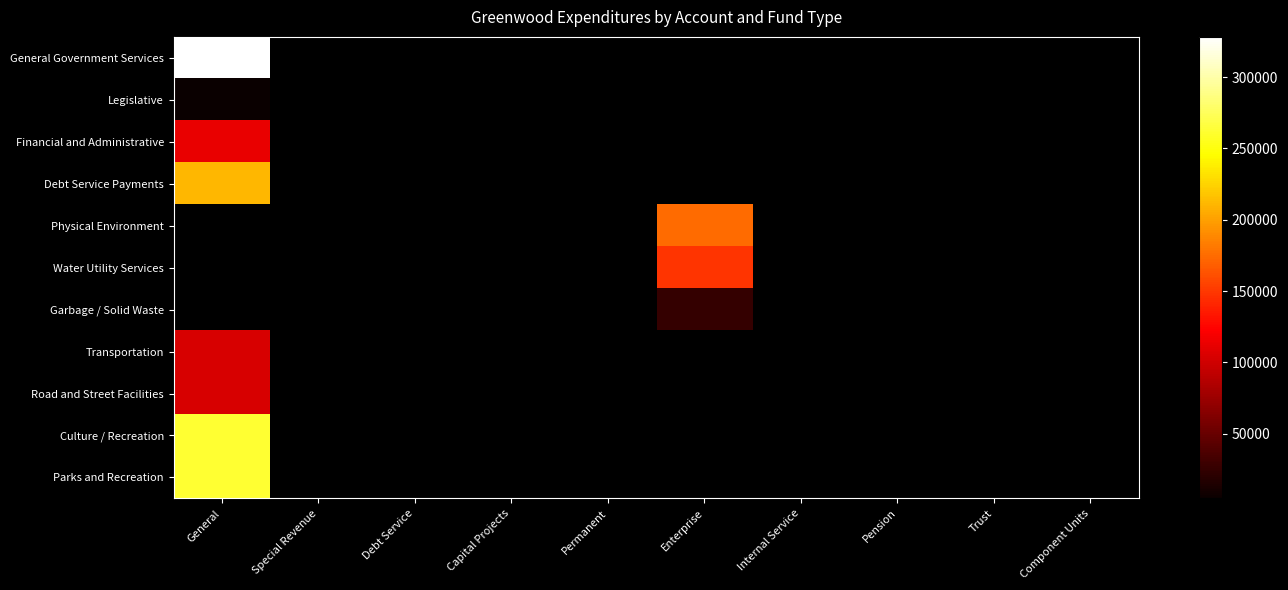

Is the value of Legislative at Special Revenue greater than the value of Garbage / Solid Waste at Internal Service?

No